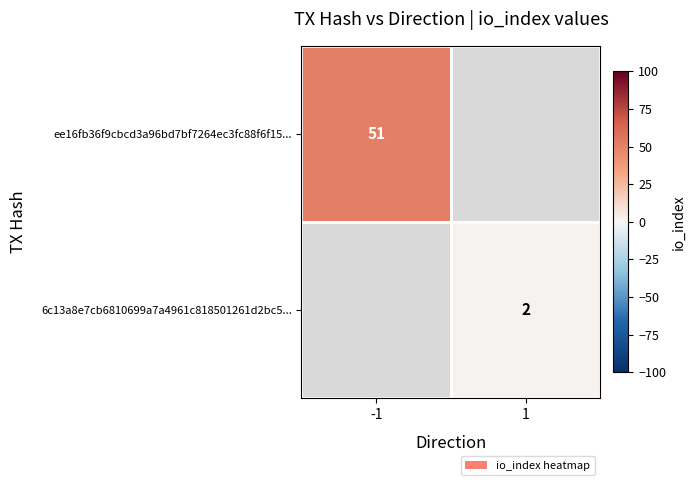

True or false: ee16fb36f9cbcd3a96bd7bf7264ec3fc88f6f15... has a value of 15 at -1.

False